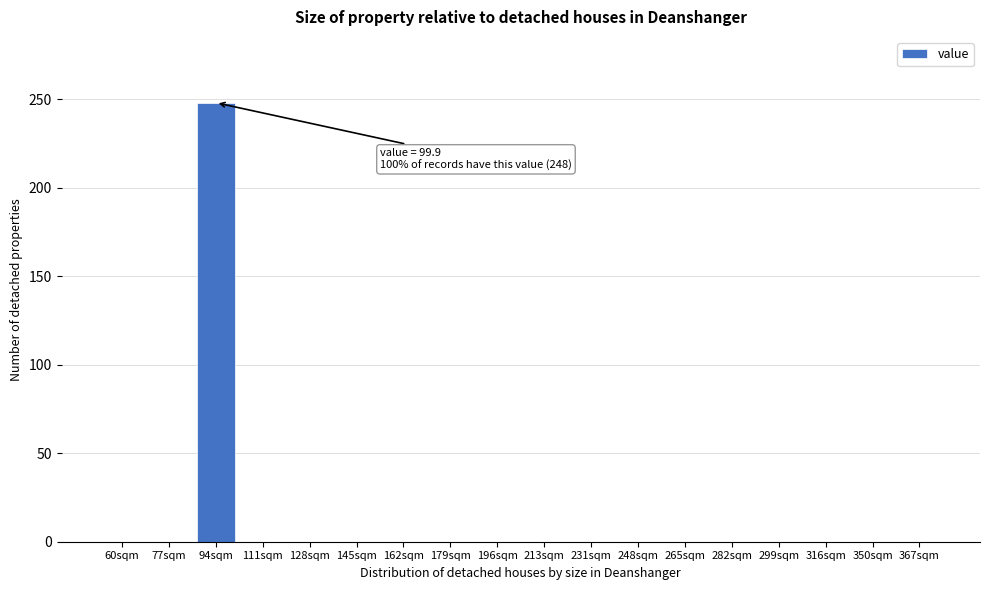

Reading left to right, extract all data points from this chart.

60sqm=0	77sqm=0	94sqm=248	111sqm=0	128sqm=0	145sqm=0	162sqm=0	179sqm=0	196sqm=0	213sqm=0	231sqm=0	248sqm=0	265sqm=0	282sqm=0	299sqm=0	316sqm=0	350sqm=0	367sqm=0